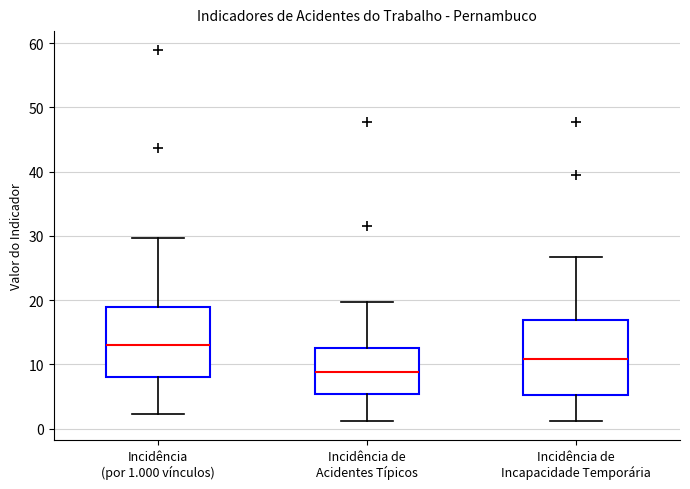

Reading left to right, transcribe this box plot: for each box, give where its median line is, the range the box spans, and where its two whiskers end, as read against the y-axis. The values are not printed on the chart, so give them approximately, as read against the axis.

Incidência (por 1.000 vínculos): median 13, box 8 to 19, whiskers 2 to 30
Incidência de Acidentes Típicos: median 9, box 5 to 12, whiskers 1 to 20
Incidência de Incapacidade Temporária: median 11, box 5 to 17, whiskers 1 to 27